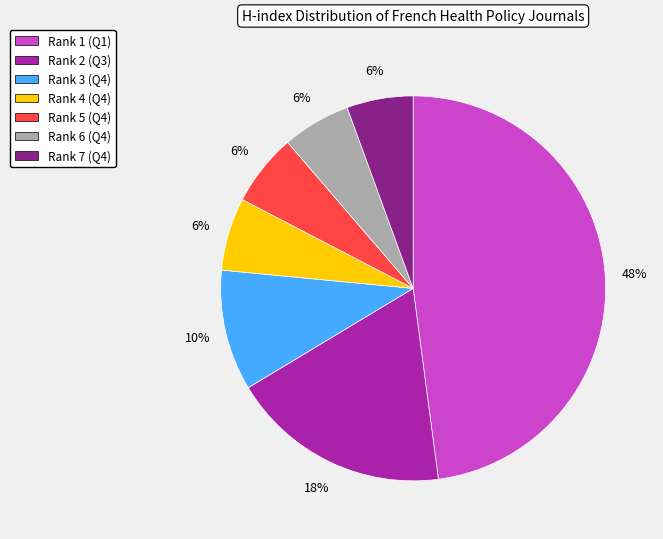

Count the number of slices in the pie.

7